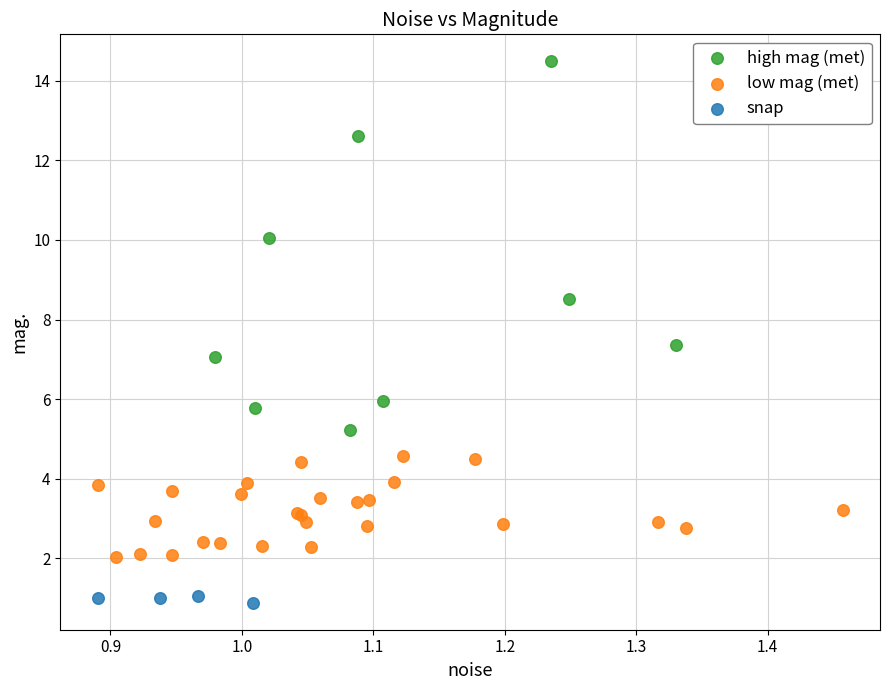

Which series has the widest spread of Y values?

high mag (met)